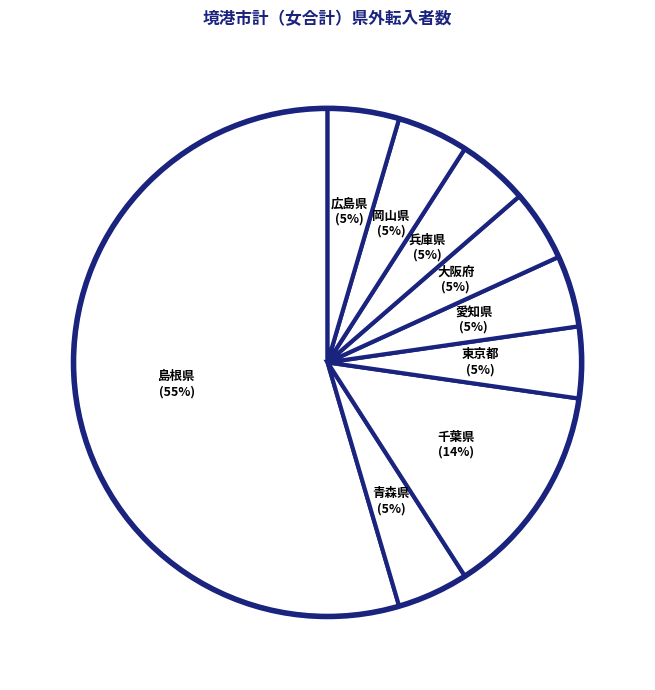

Is the sum of 青森県 (5%) and 岡山県 (5%) greater than half?

No